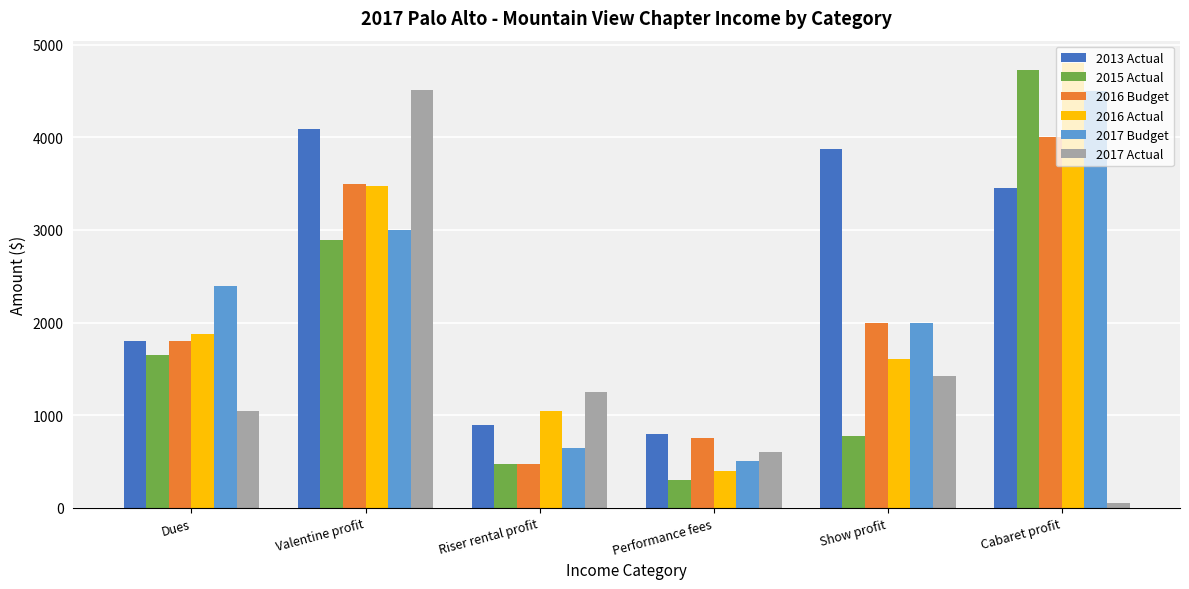

What is the average value of the 2016 Actual series?

2200